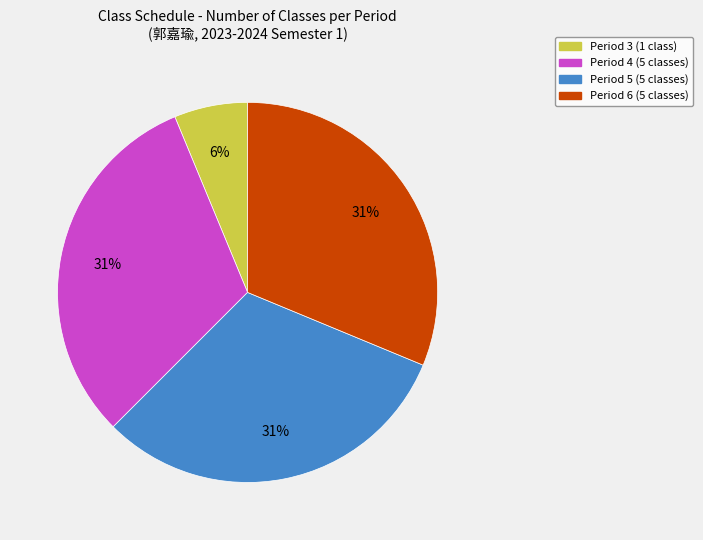

Do Period 4 (5 classes) and Period 3 (1 class) together represent more than half of the pie?

No